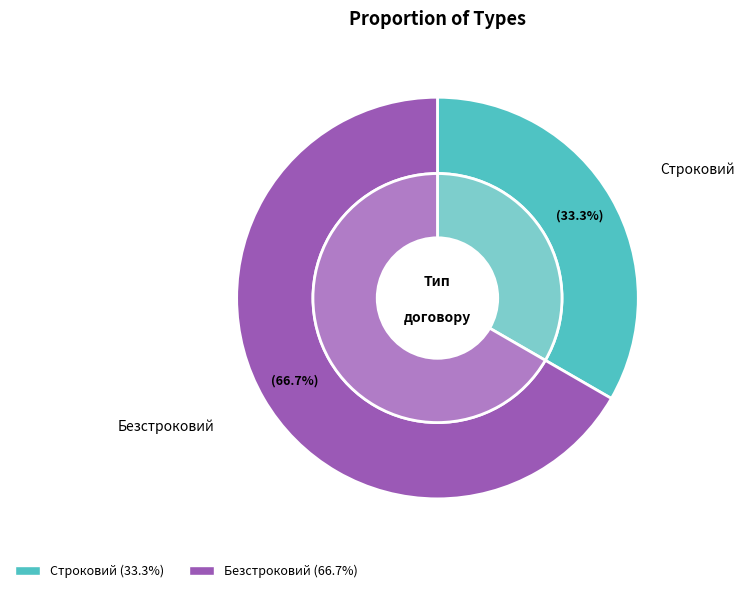

What percentage is NOT represented by Строковий?

66.7%